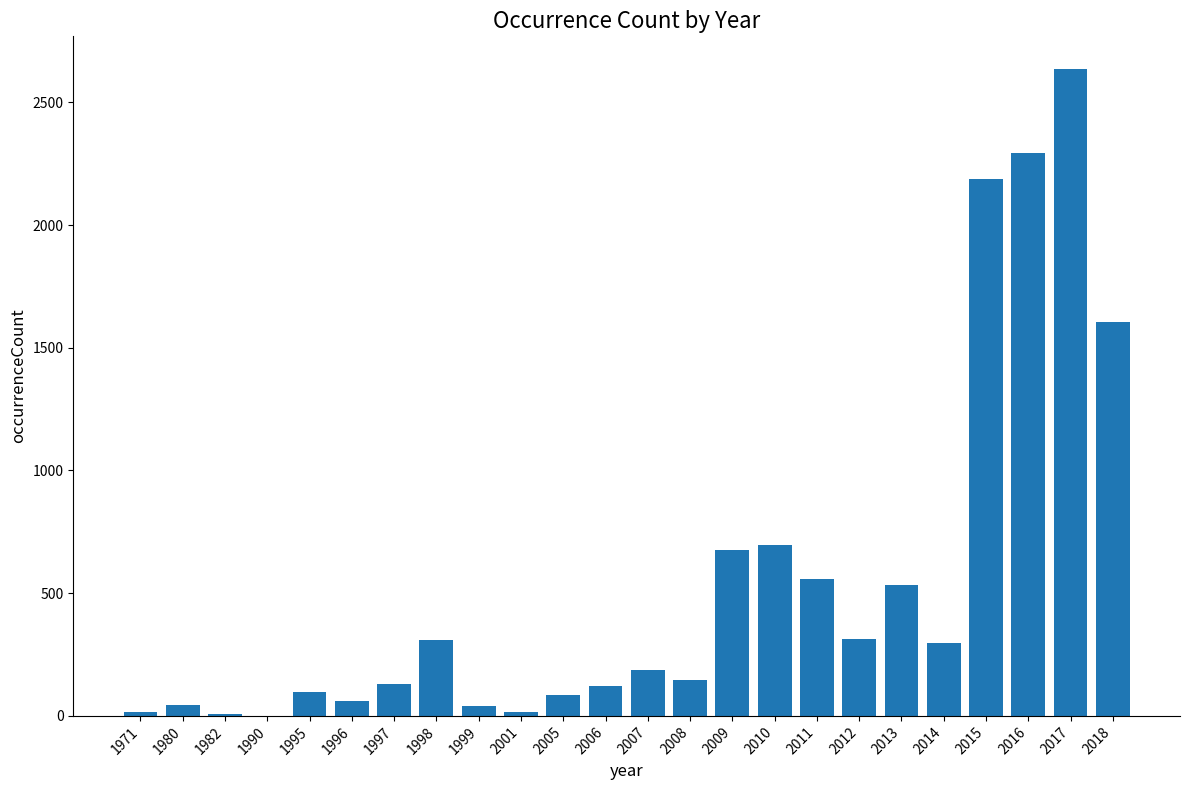

What is the change in value from 2016 to 2018?

-690